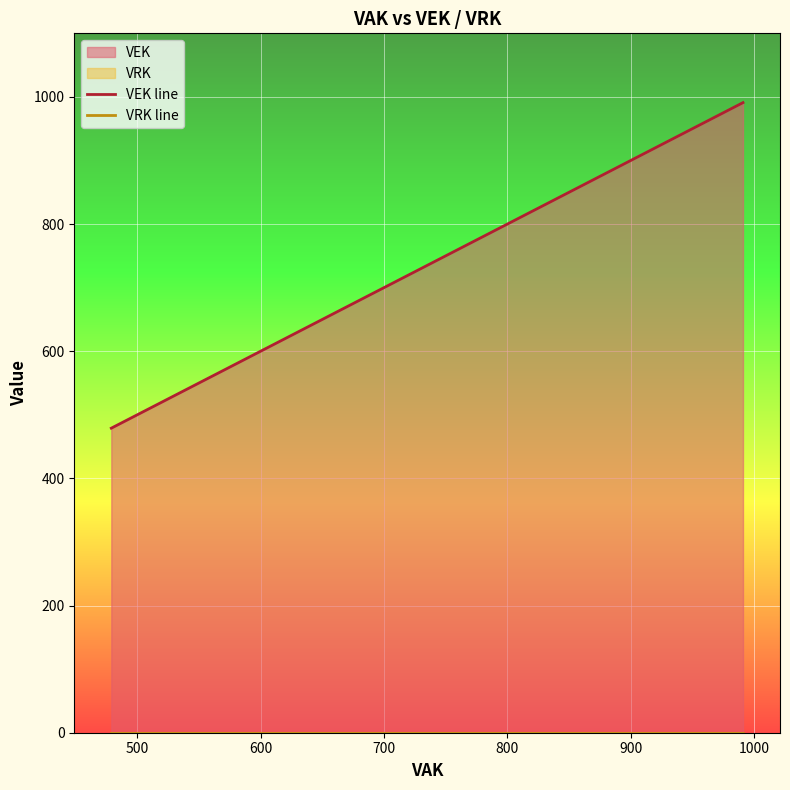

What is the greatest value displayed?

991